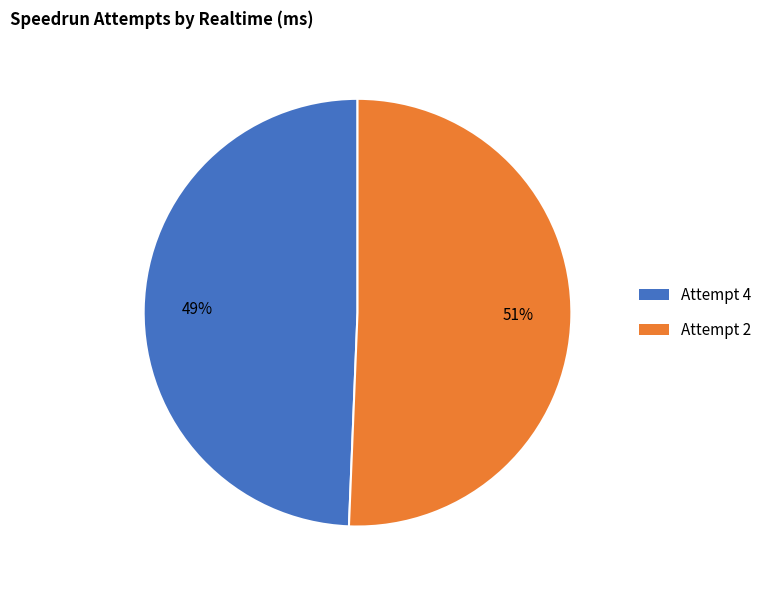

Does Attempt 4 represent more than half of the total?

No